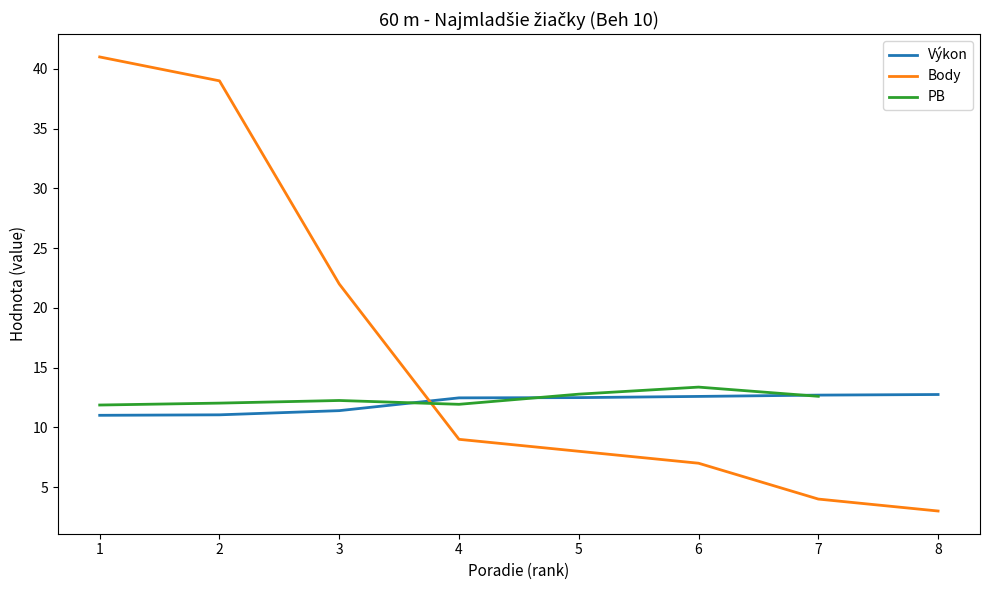

Rank the categories by Body value from lowest to highest.

8, 7, 6, 5, 4, 3, 2, 1